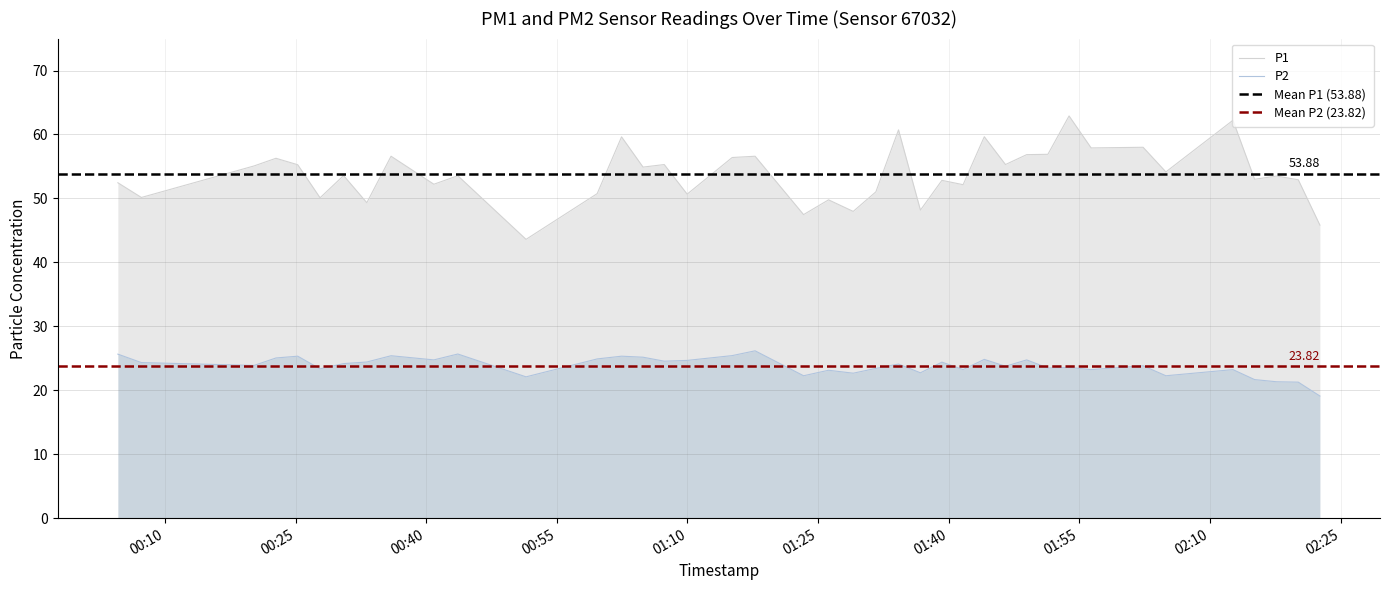

True or false: P1 and P2 intersect in this chart.

False